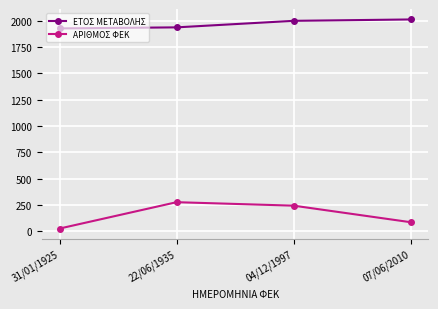

How many ΑΡΙΘΜΟΣ ΦΕΚ values are between 87 and 277?

3